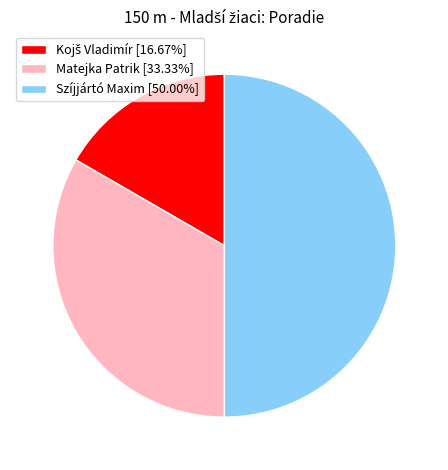

Does Matejka Patrik [33.33%] represent more than half of the total?

No